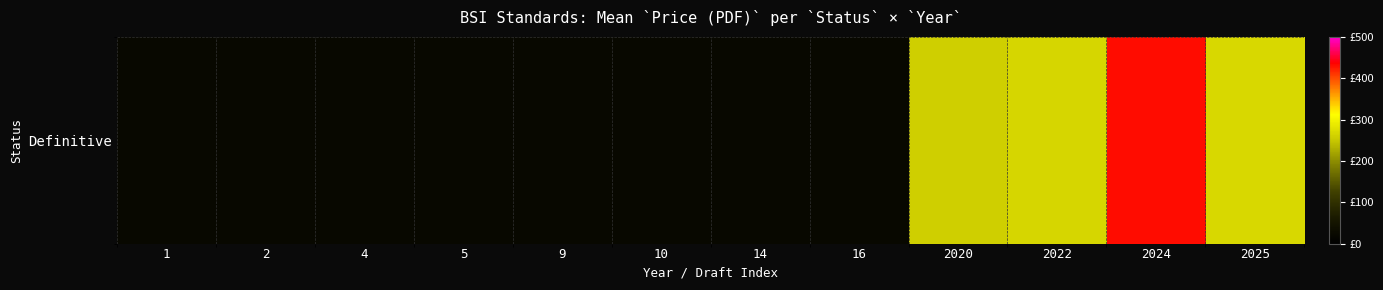

Rank the categories by value from highest to lowest.

2024, 2025, 2022, 2020, 1, 2, 4, 5, 9, 10, 14, 16